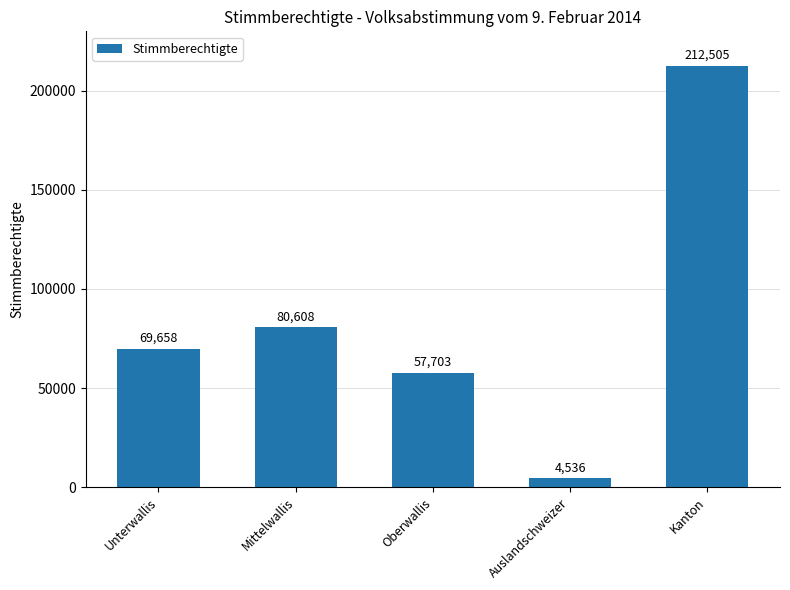

At which category does the chart reach its minimum across all series?

Auslandschweizer